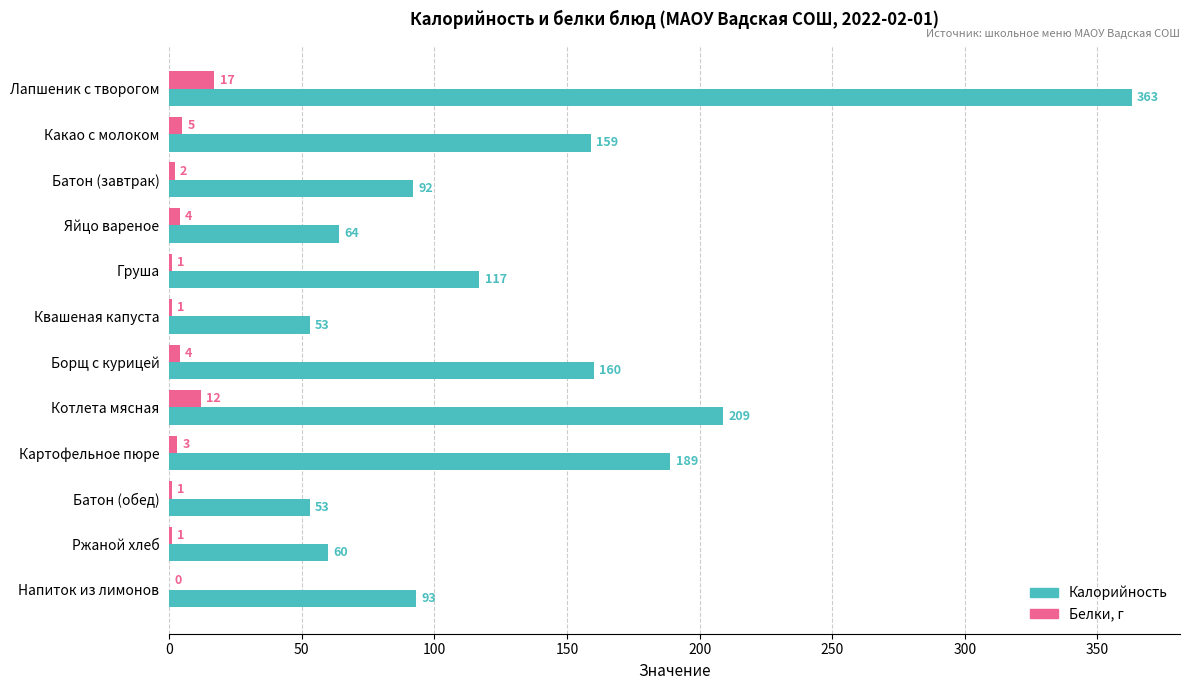

Count the number of data series in this chart.

2